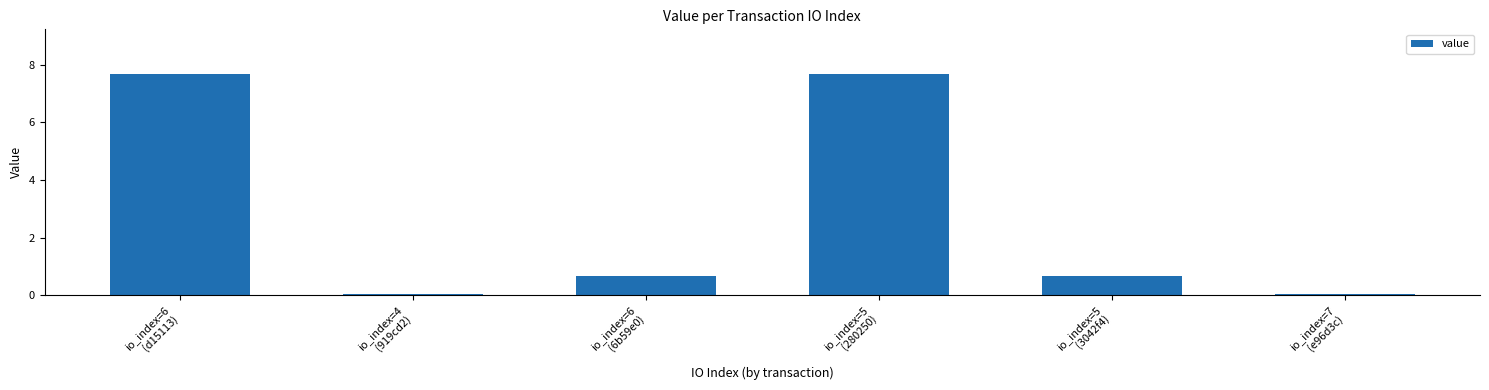

What is the greatest value displayed?

7.7